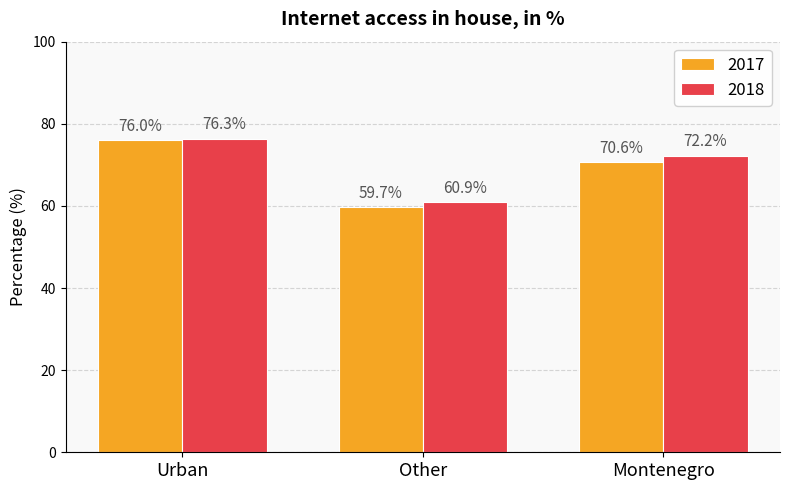

Are the bars horizontal?

No